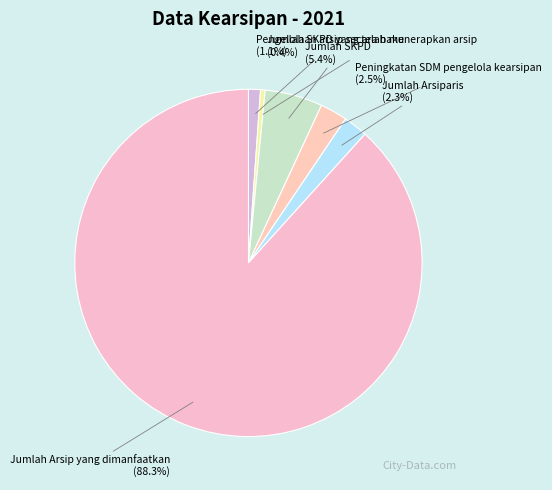

What percentage is NOT represented by Jumlah SKPD yang telah menerapkan arsip?

99.6%